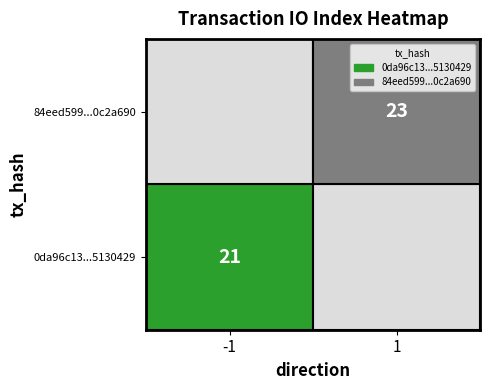

At -1, list the series in order from smallest to largest.

0da96c13c010220110dcb9f964b061305130429, 84eed5996ce34f5520bbf31940d321efe0c2a69